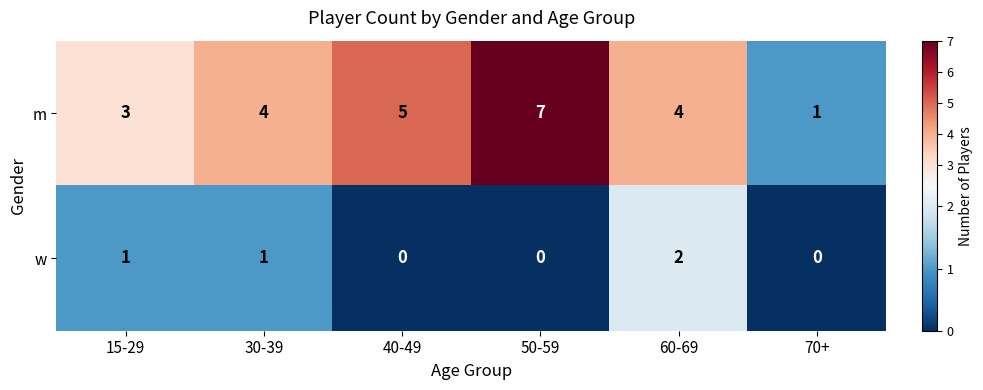

Read the m value at 40-49.

5